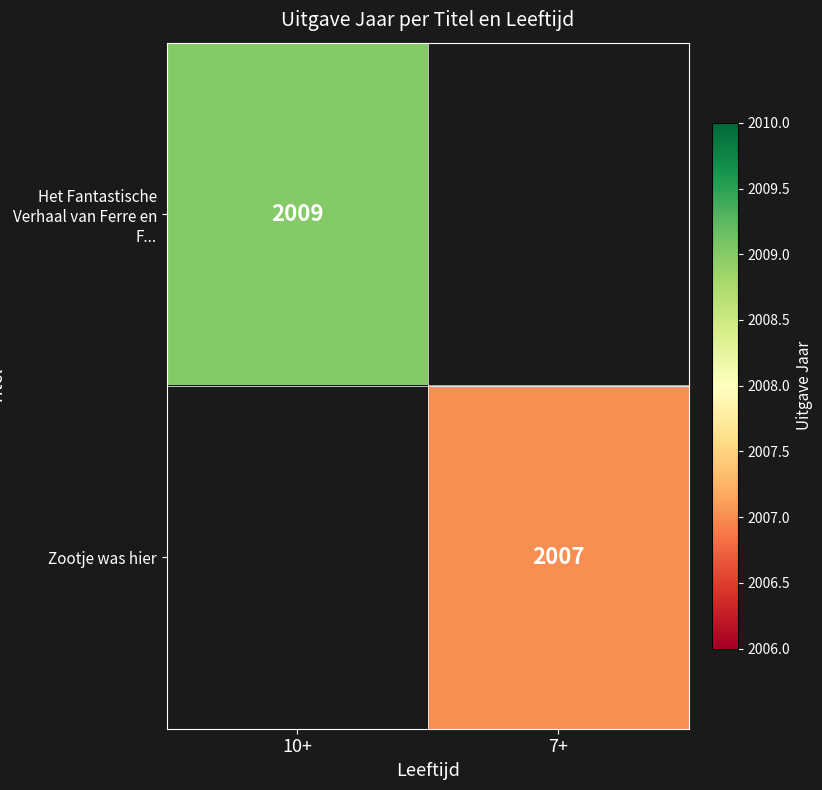

Is it true that Het Fantastische Verhaal van Ferre en F... equals 2009 at 10+?

True